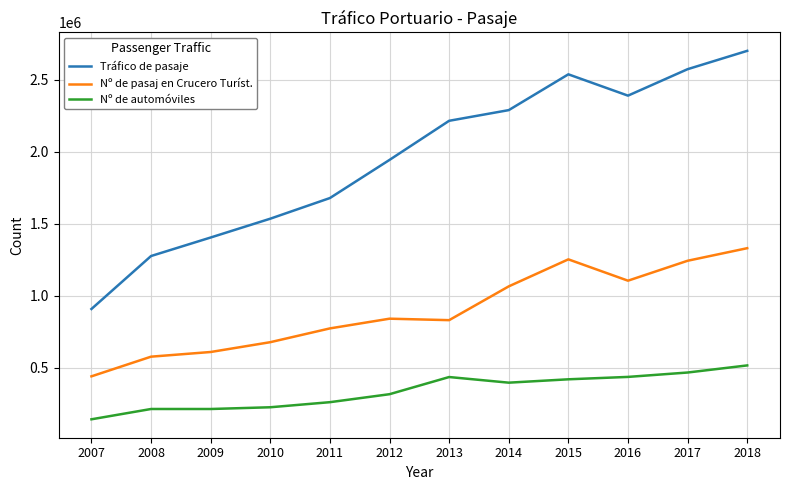

Which series has the largest range (max minus min)?

Tráfico de pasaje